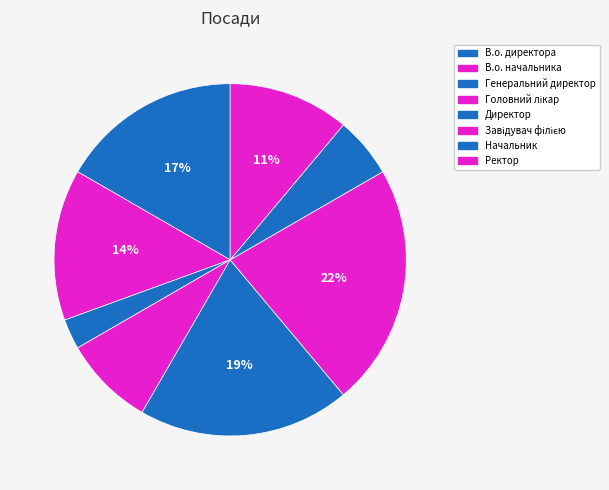

Which has a higher value, Завідувач філією or Директор?

Завідувач філією